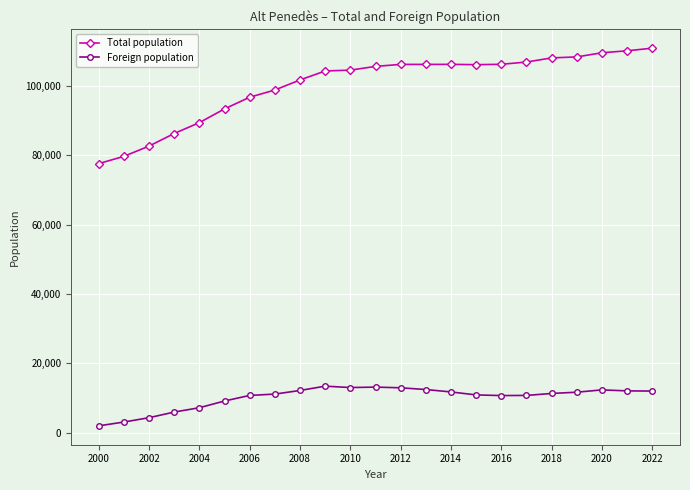

Which series has the largest total across all categories?

Total population